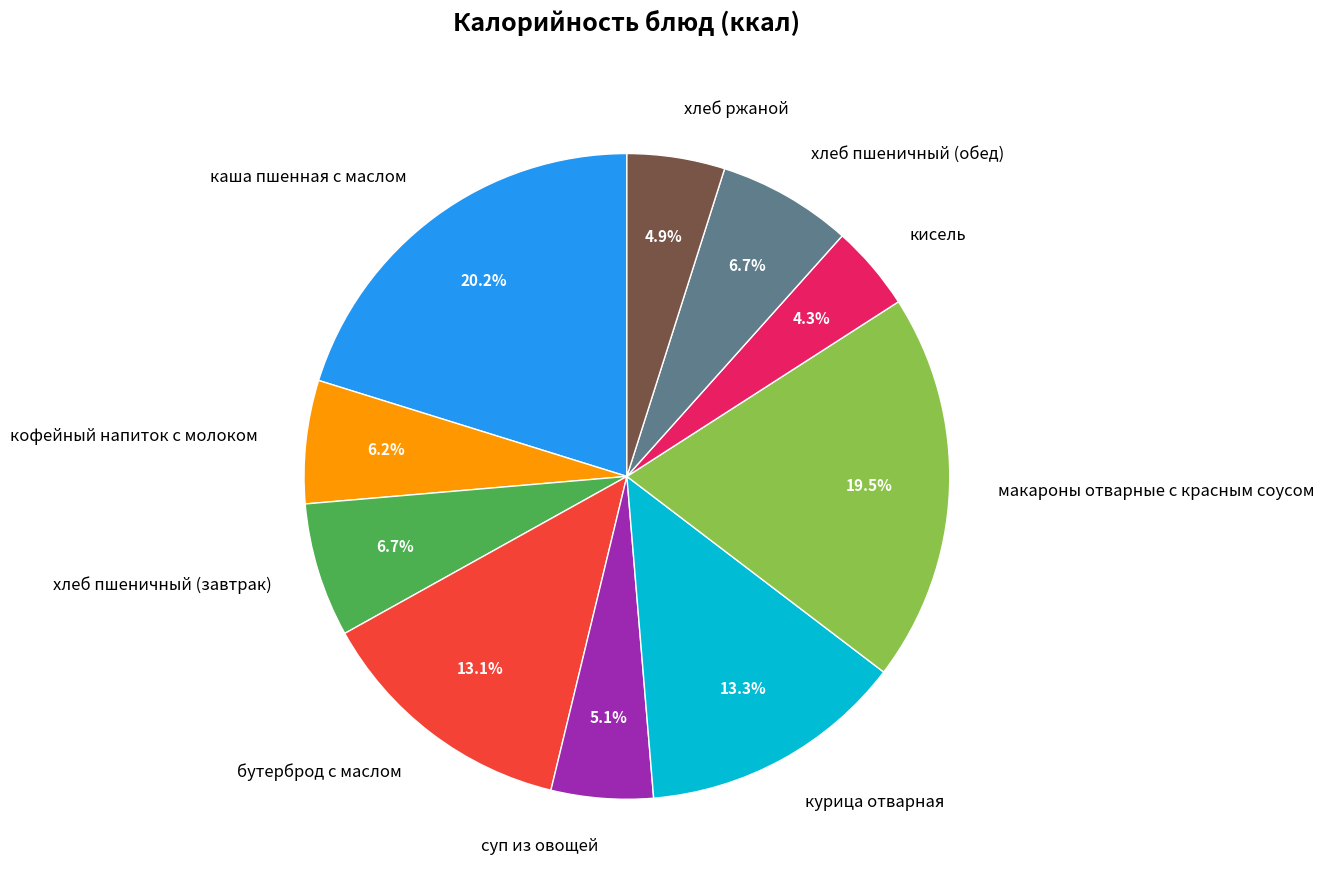

What percentage is the хлеб пшеничный (обед) slice, to the nearest percent?

7%